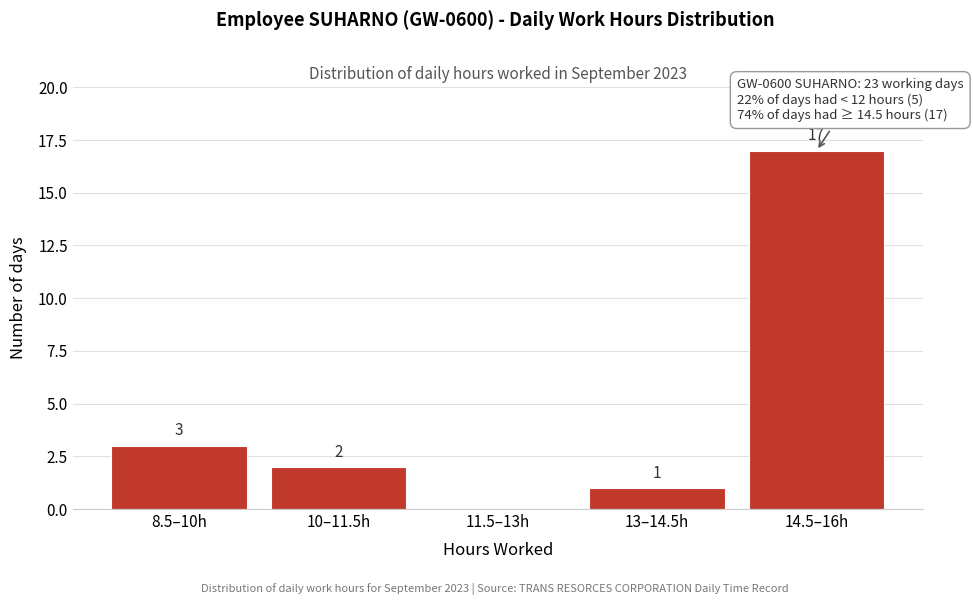

Reading left to right, transcribe all the data shown in this chart.

8.5–10h=3	10–11.5h=2	11.5–13h=0	13–14.5h=1	14.5–16h=17